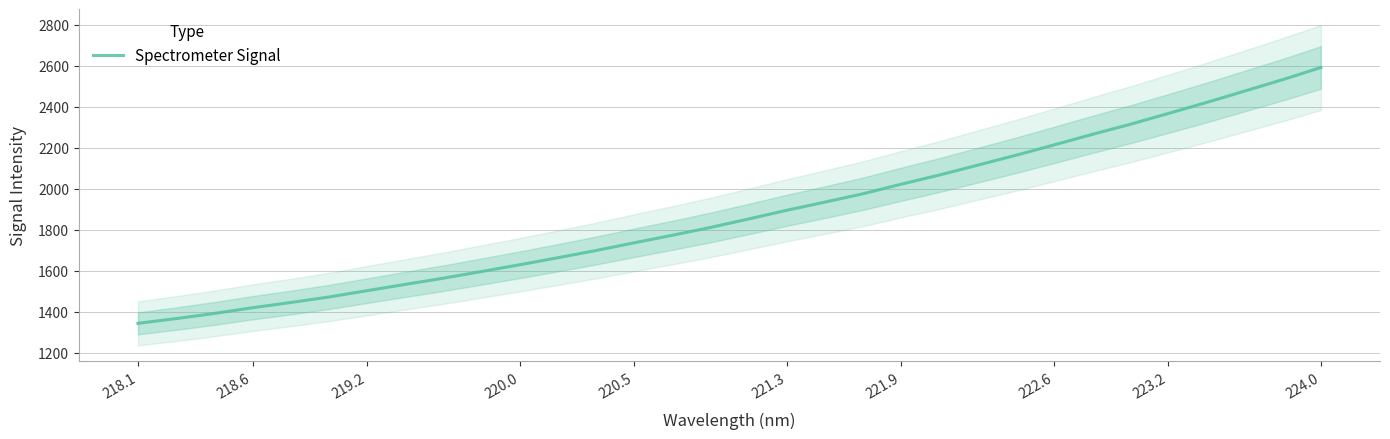

The Spectrometer Signal series shows 2466.9 at 221.3. True or false?

False